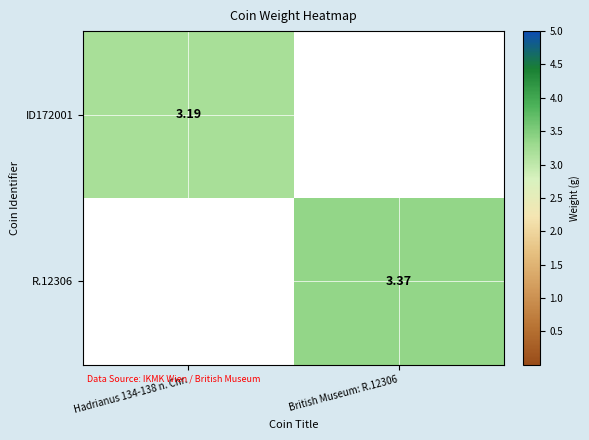

Is the value of ID172001 at Hadrianus 134-138 n. Chr. greater than the value of R.12306 at British Museum: R.12306?

No